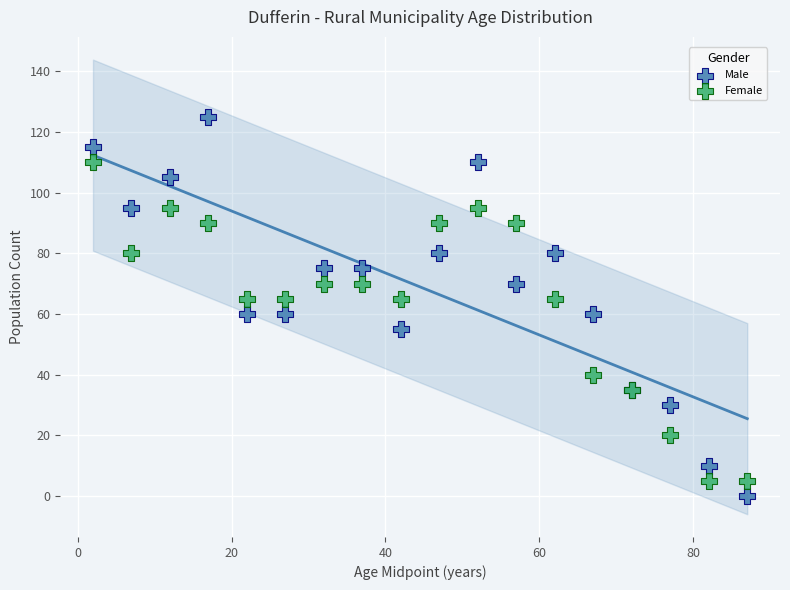

Which series reaches the minimum Y coordinate?

Male